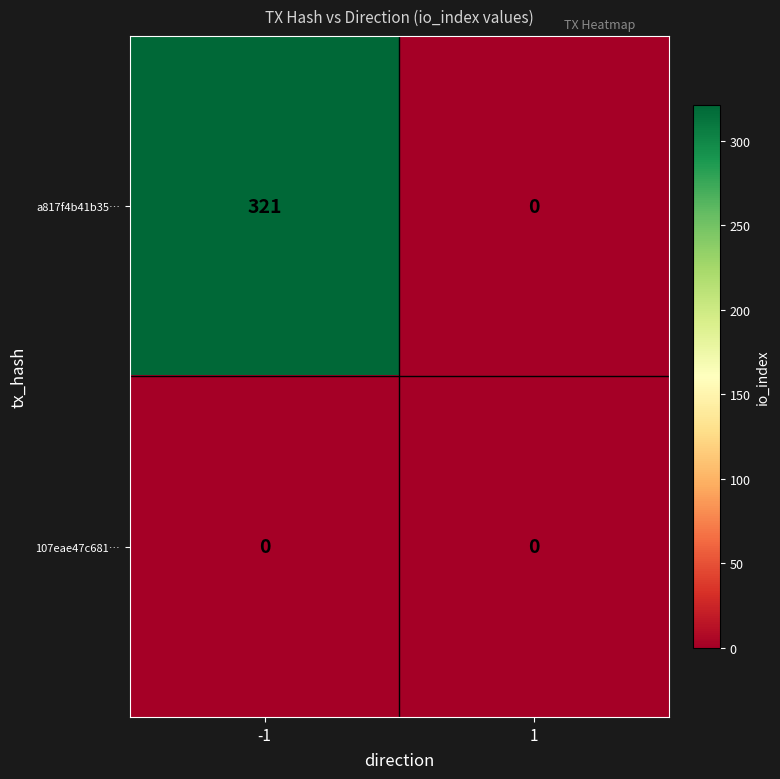

Which series has the largest total across all categories?

a817f4b41b35…